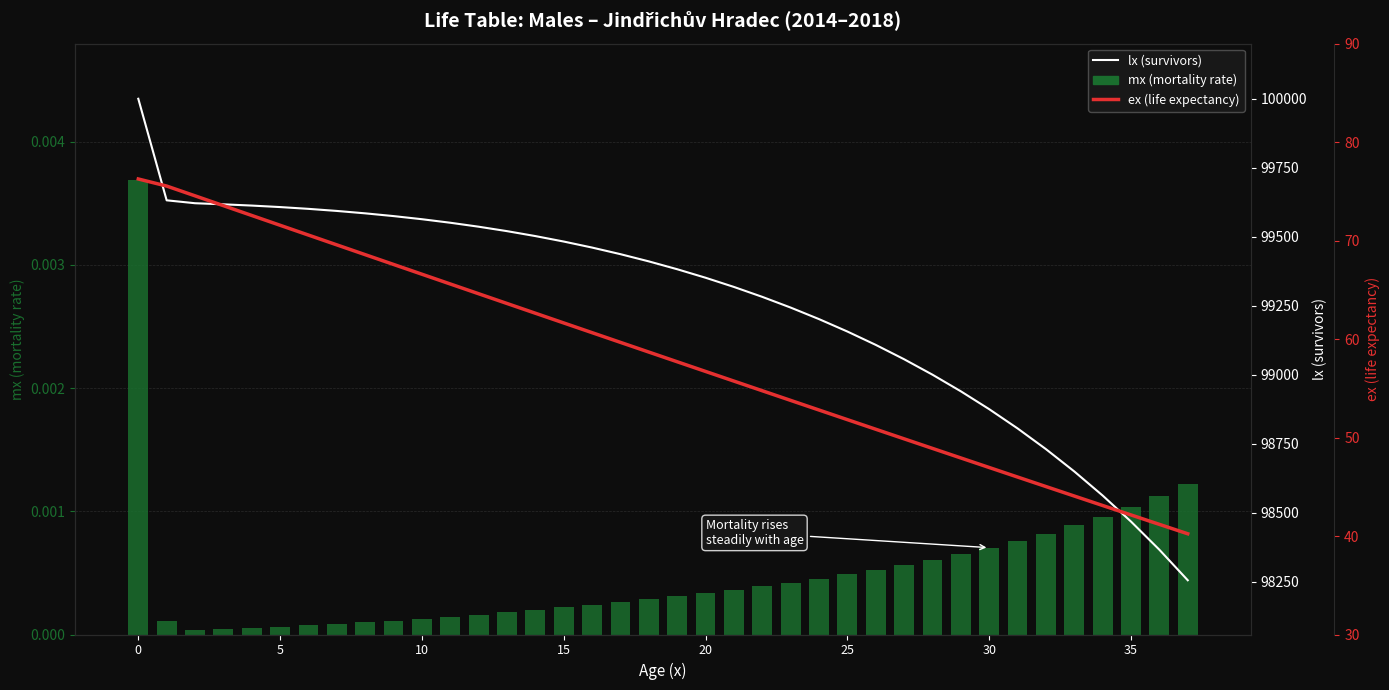

What is the sum of all ex (life expectancy at age x) values?

2213.2